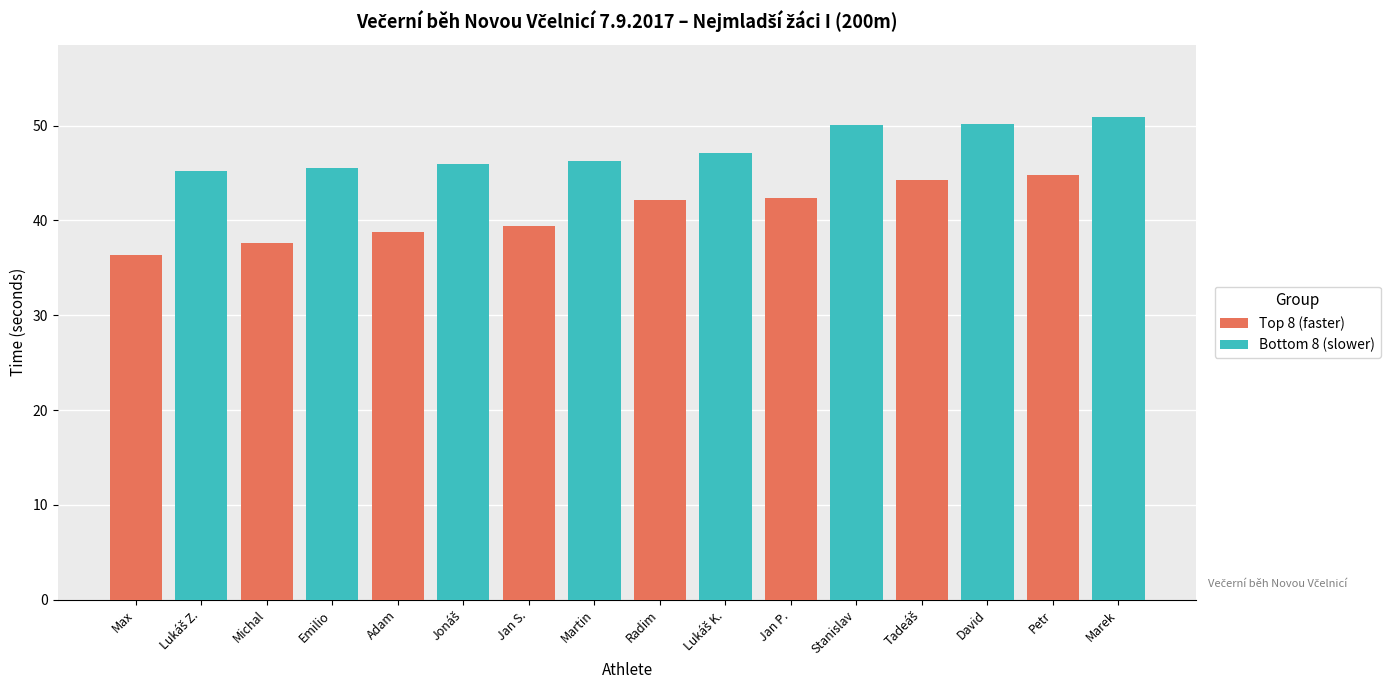

Is it true that Top 8 (faster) equals 42.4 at Jan P.?

True